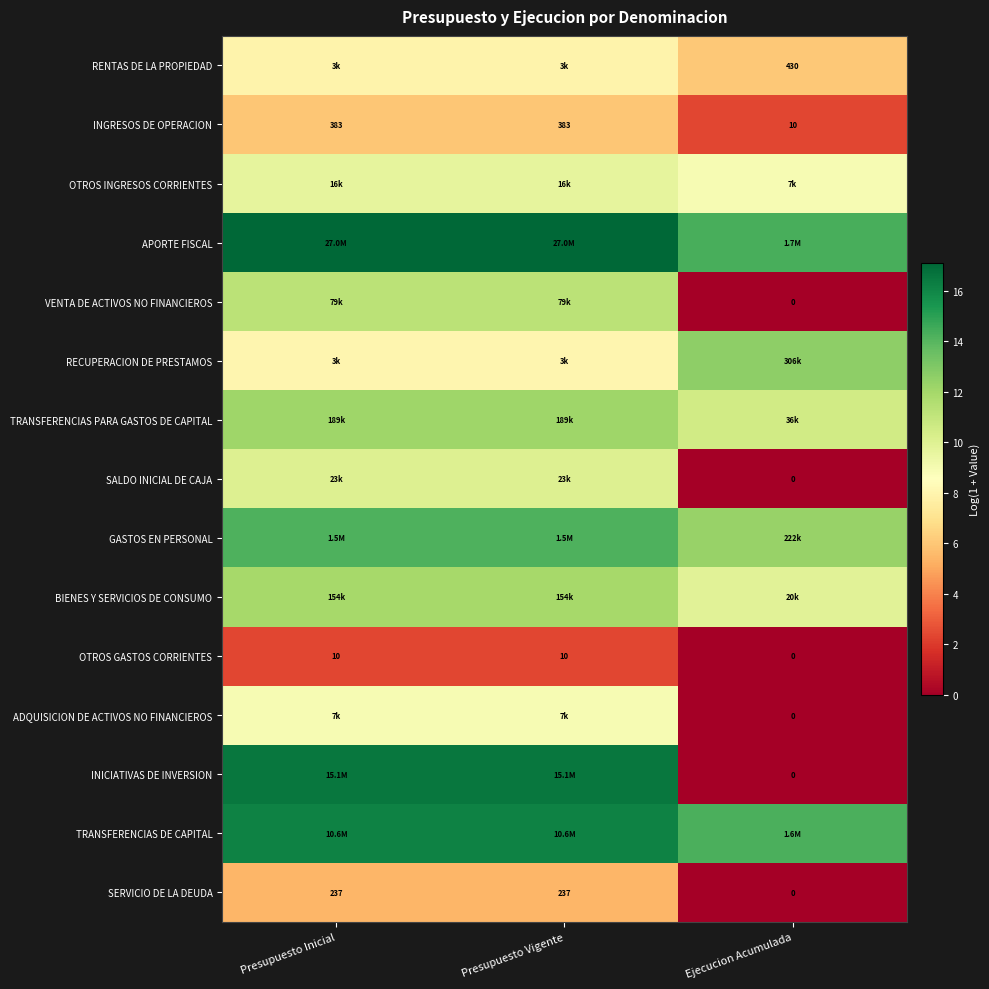

The OTROS GASTOS CORRIENTES series shows 1.5 at Presupuesto Vigente. True or false?

False